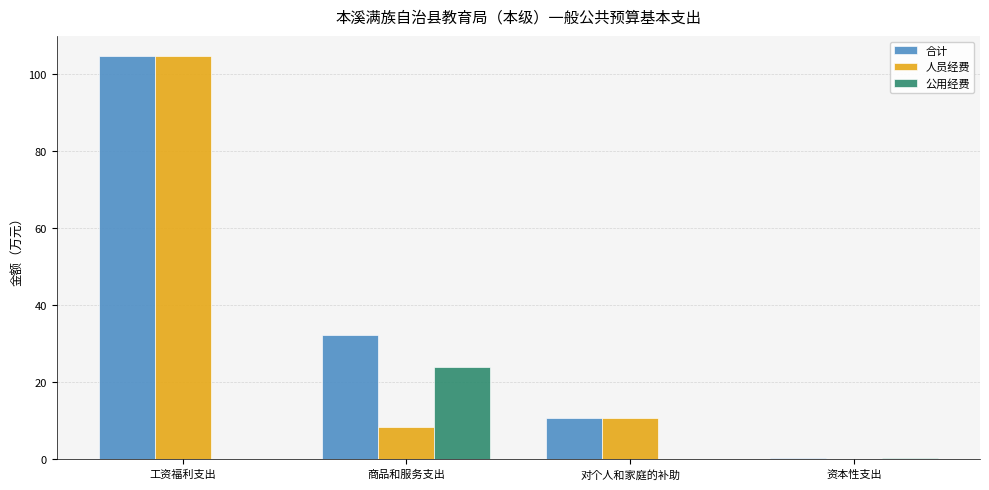

Which category has the highest value across all series?

工资福利支出